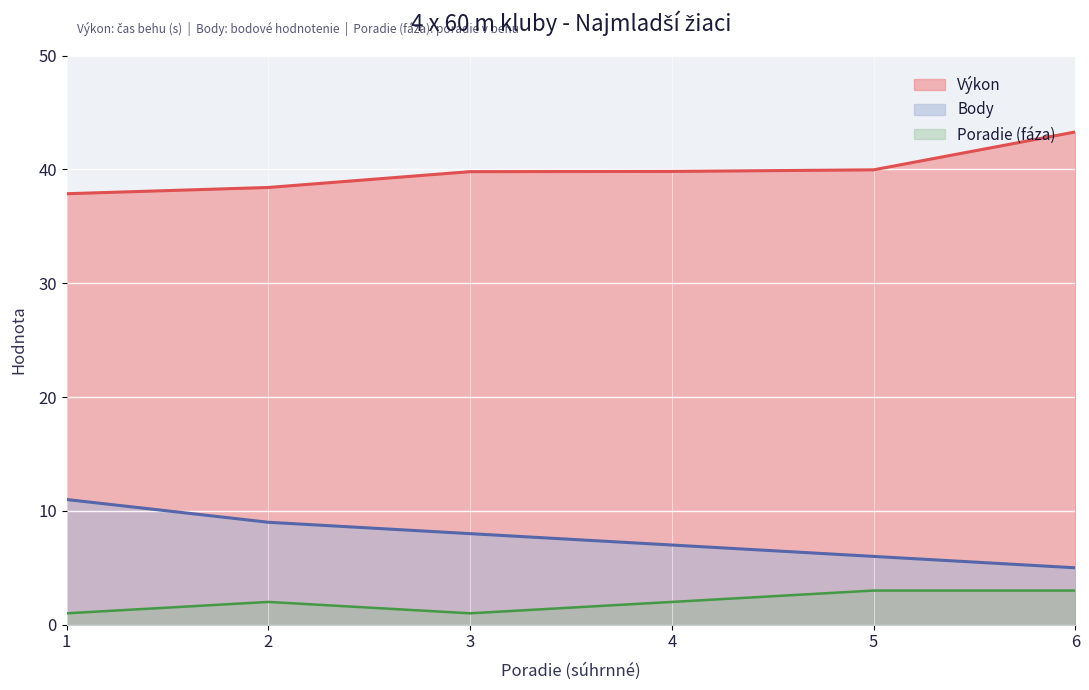

At which category does the chart reach its minimum across all series?

1